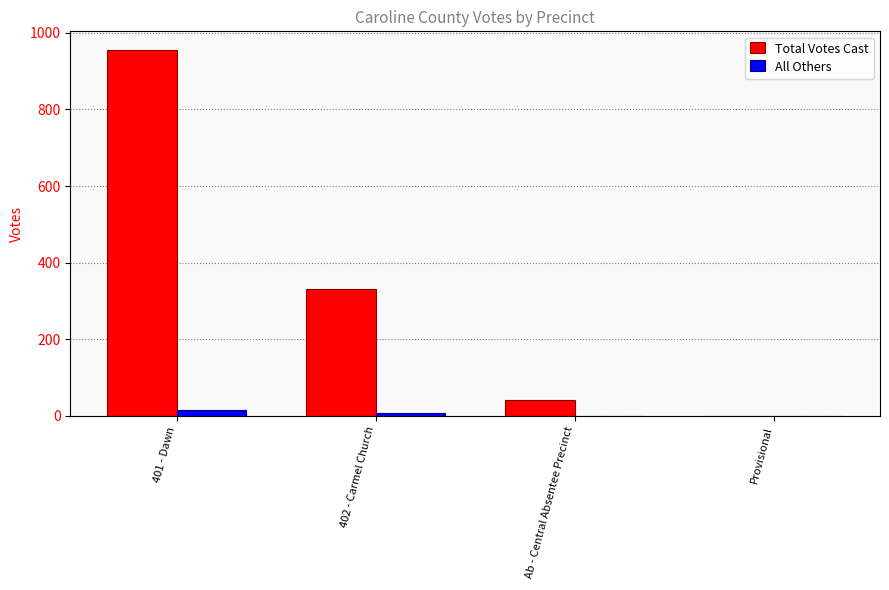

Reading right to left, transcribe all the data shown in this chart.

Total Votes Cast: Provisional=1	Ab - Central Absentee Precinct=42	402 - Carmel Church=332	401 - Dawn=956
All Others: Provisional=0	Ab - Central Absentee Precinct=0	402 - Carmel Church=7	401 - Dawn=15